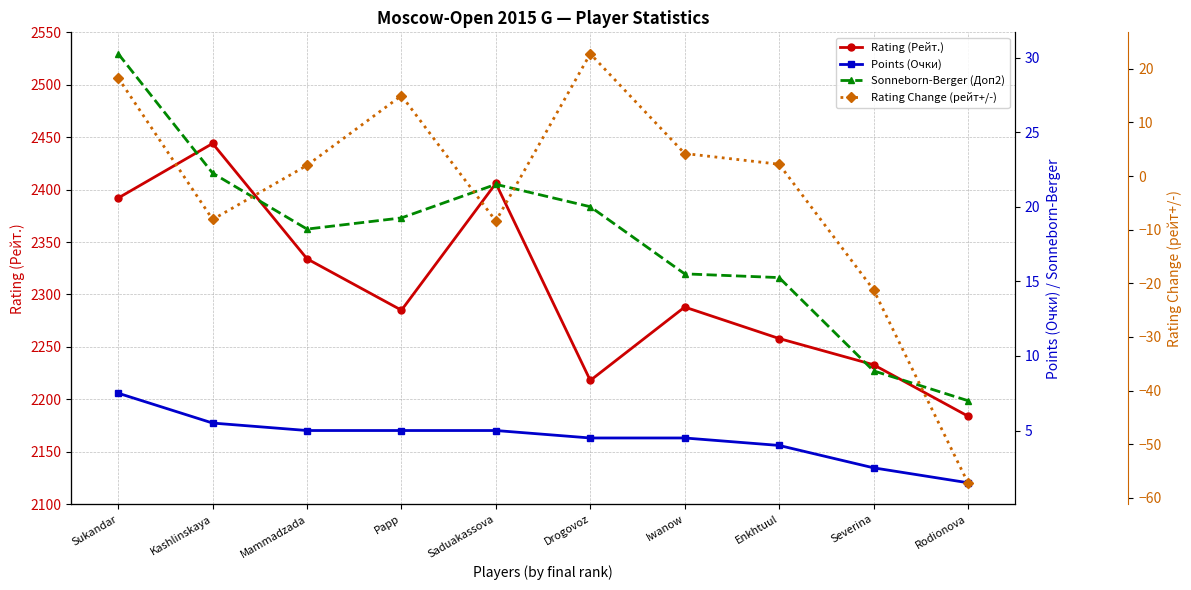

List the series in order of their peak value, lowest first.

Points (Очки), Rating Change (рейт+/-), Sonneborn-Berger (Доп2), Rating (Рейт.)